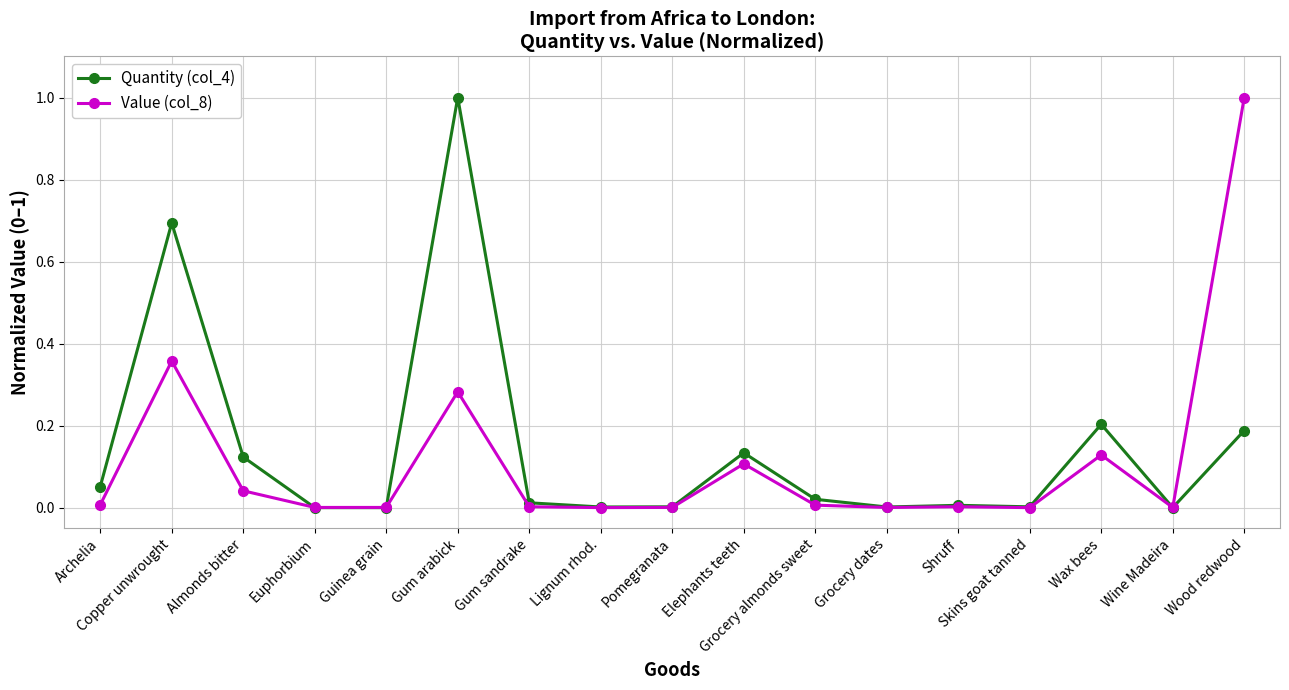

At which category is the sum across all series the highest?

Gum arabick